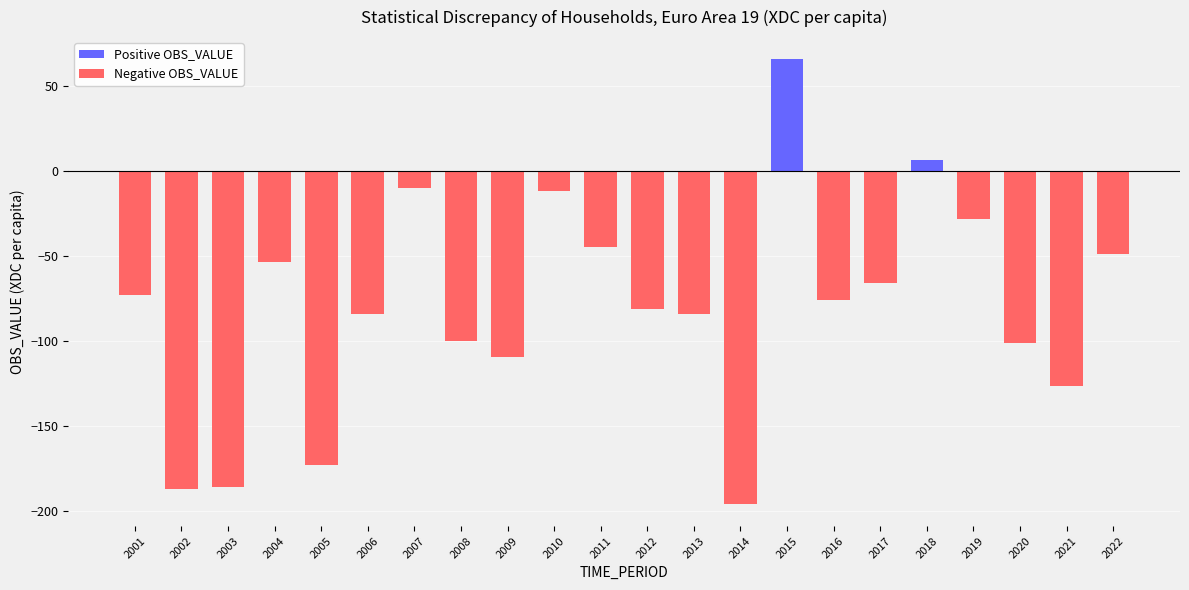

What is the maximum value shown in the chart?

65.9